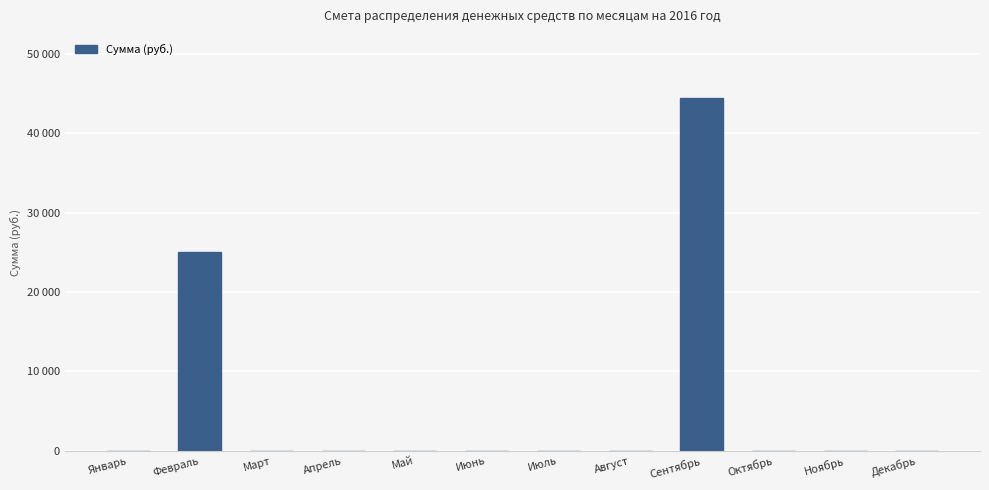

Are the bars horizontal?

No